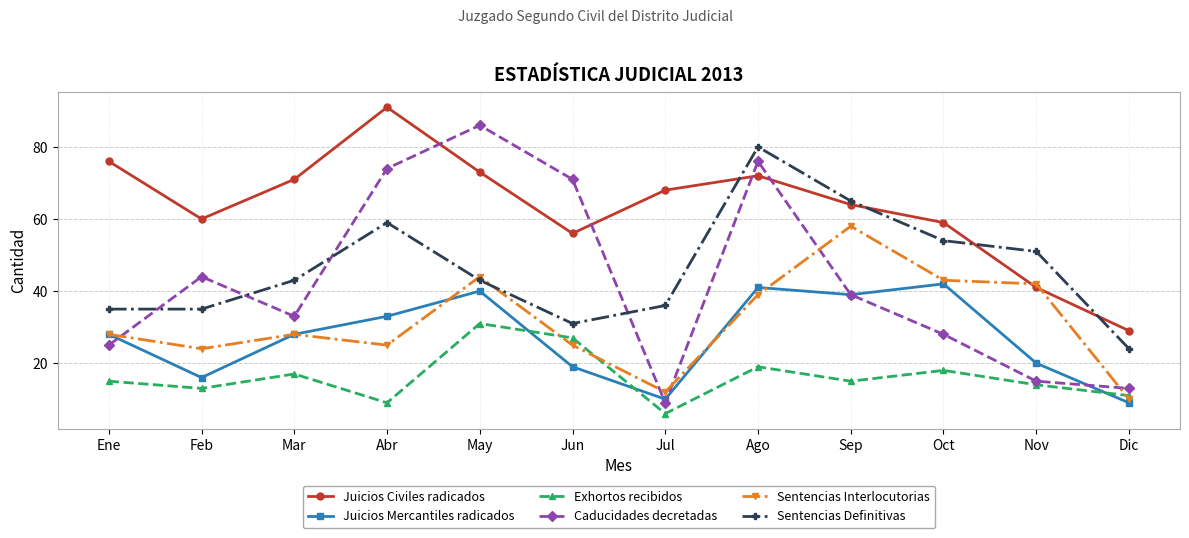

Reading left to right, transcribe all the data shown in this chart.

Juicios Civiles radicados: 76	60	71	91	73	56	68	72	64	59	41	29
Juicios Mercantiles radicados: 28	16	28	33	40	19	10	41	39	42	20	9
Exhortos recibidos: 15	13	17	9	31	27	6	19	15	18	14	11
Caducidades decretadas: 25	44	33	74	86	71	9	76	39	28	15	13
Sentencias Interlocutorias: 28	24	28	25	44	25	12	39	58	43	42	10
Sentencias Definitivas: 35	35	43	59	43	31	36	80	65	54	51	24